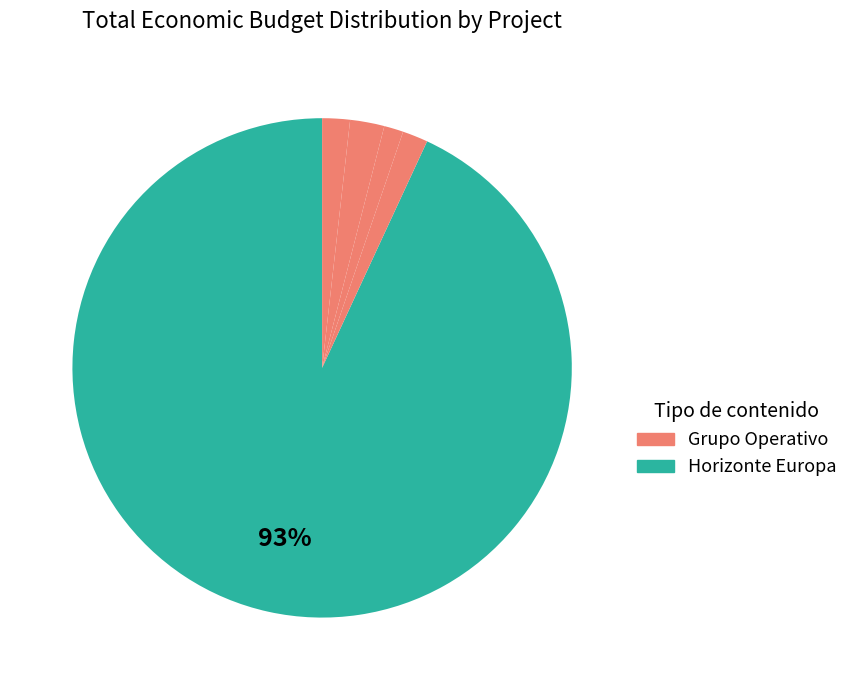

To the nearest percent, what is the difference between the largest and smallest slice percentages?

92%